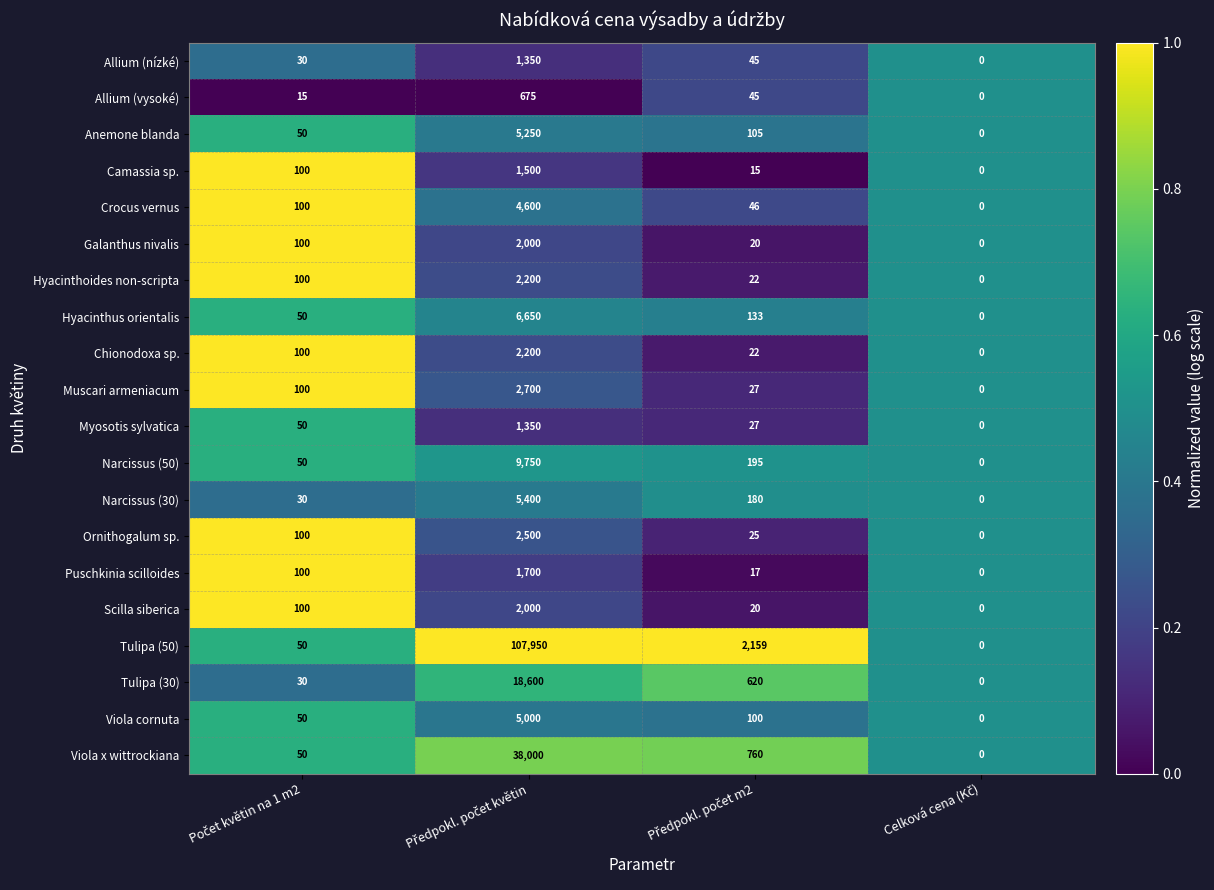

Which series has the largest total across all categories?

Tulipa (50)